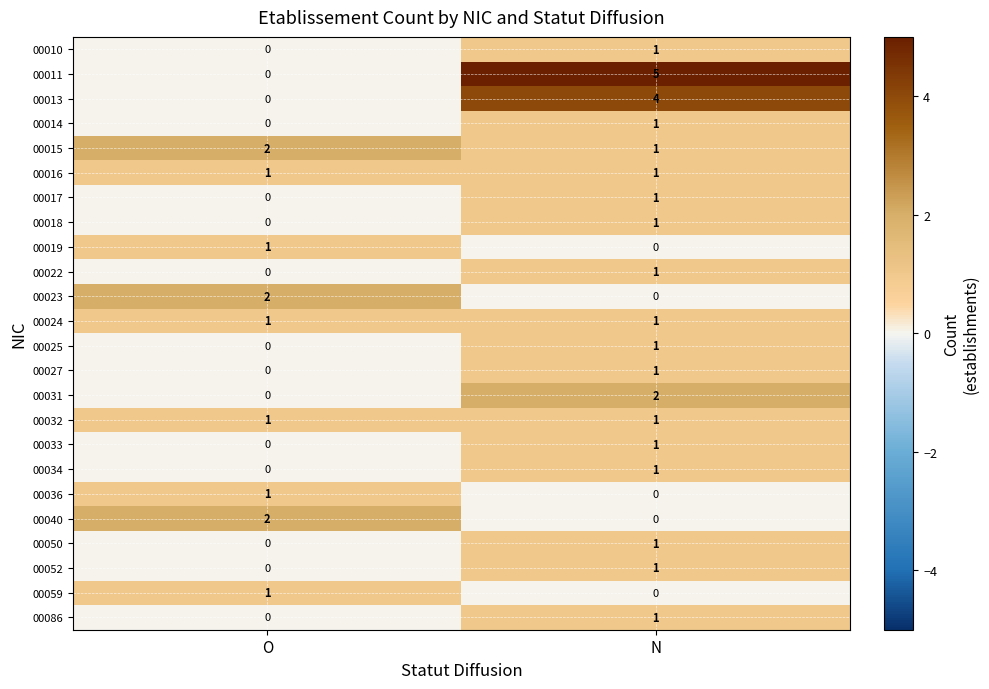

The value of 00022 at N is 1. True or false?

True